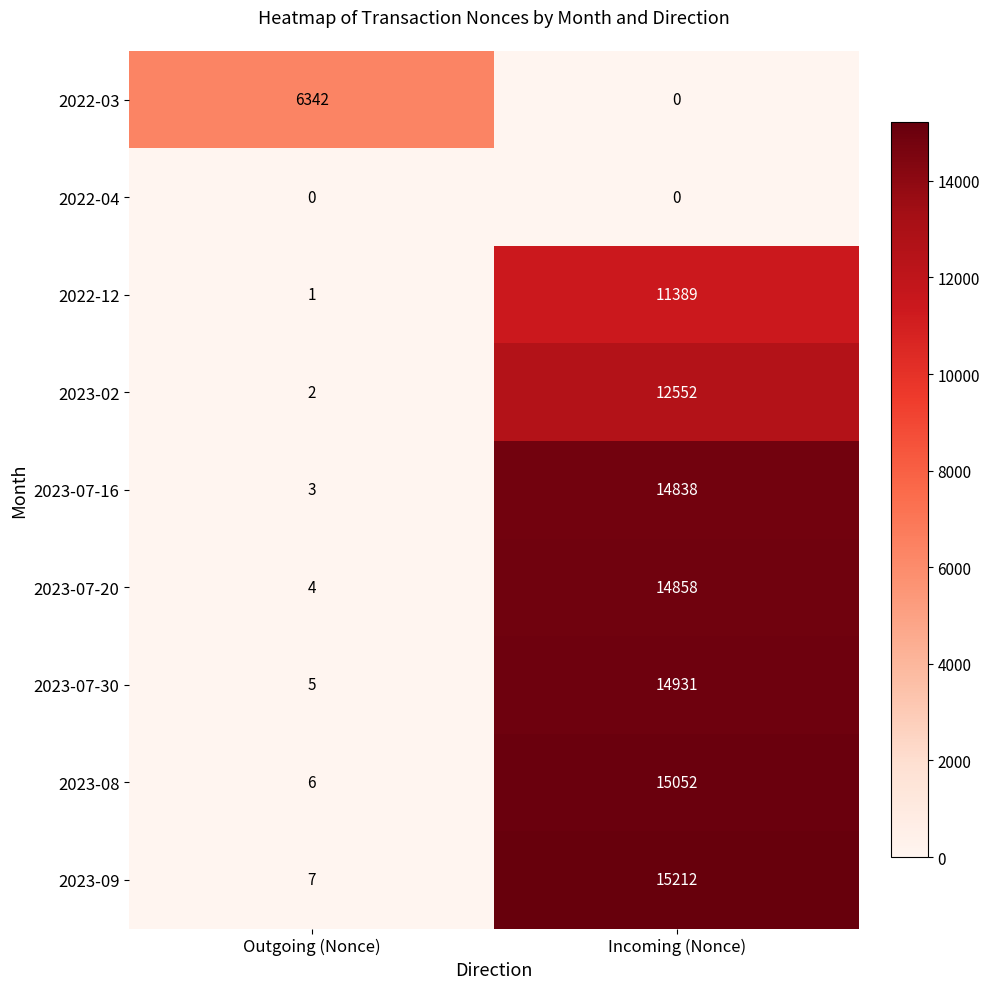

Reading right to left, list all the values displayed in this chart.

2022-03: Incoming (Nonce)=0	Outgoing (Nonce)=6342
2022-04: Incoming (Nonce)=0	Outgoing (Nonce)=0
2022-12: Incoming (Nonce)=11389	Outgoing (Nonce)=1
2023-02: Incoming (Nonce)=12552	Outgoing (Nonce)=2
2023-07-16: Incoming (Nonce)=14838	Outgoing (Nonce)=3
2023-07-20: Incoming (Nonce)=14858	Outgoing (Nonce)=4
2023-07-30: Incoming (Nonce)=14931	Outgoing (Nonce)=5
2023-08: Incoming (Nonce)=15052	Outgoing (Nonce)=6
2023-09: Incoming (Nonce)=15212	Outgoing (Nonce)=7